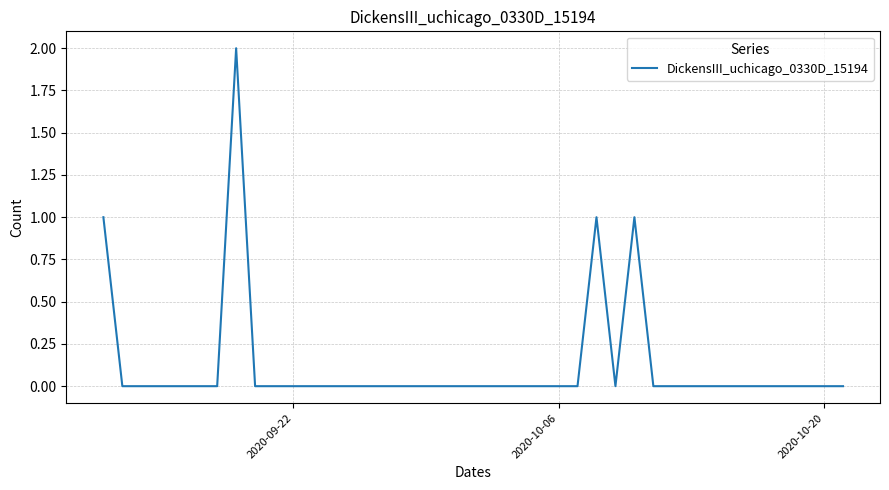

True or false: the data shows 0 at 2020-10-06.

True